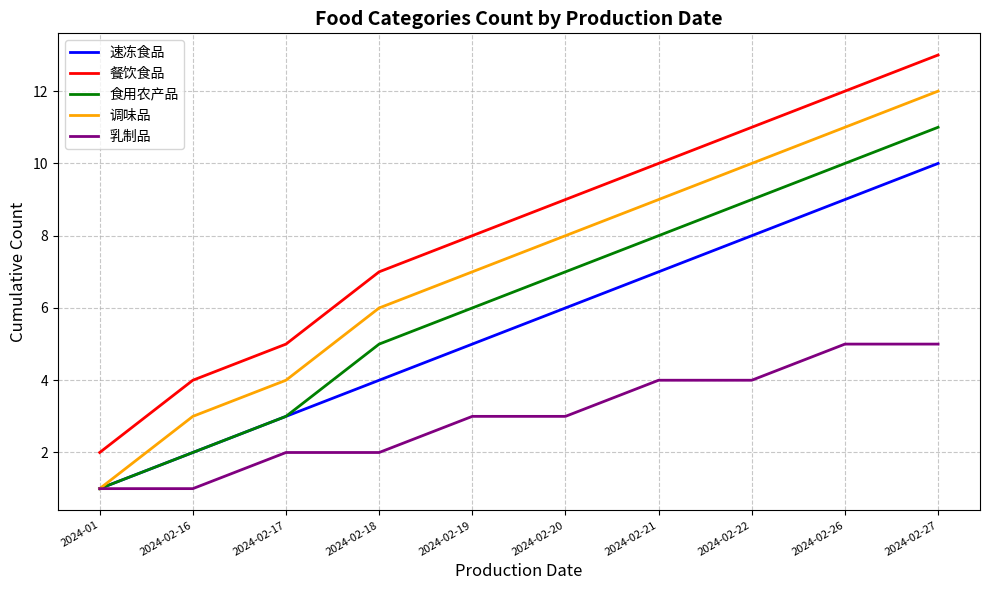

What position from the right is 2024-02-27?

1